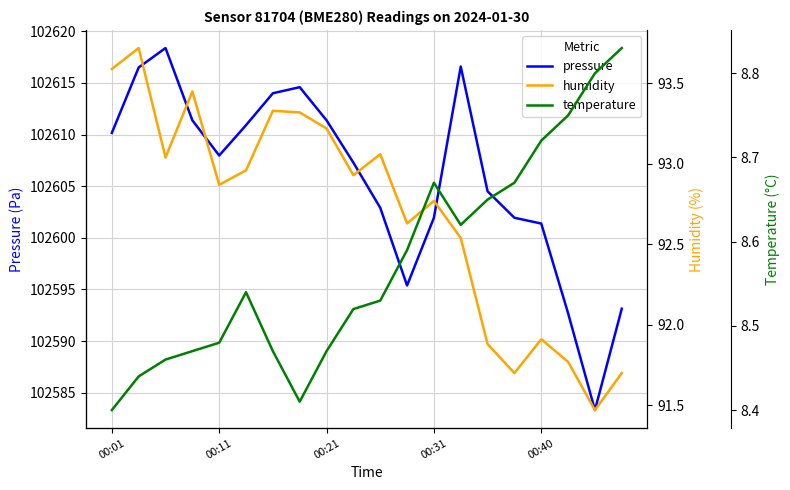

Which has a higher value, 14 or 7?

7